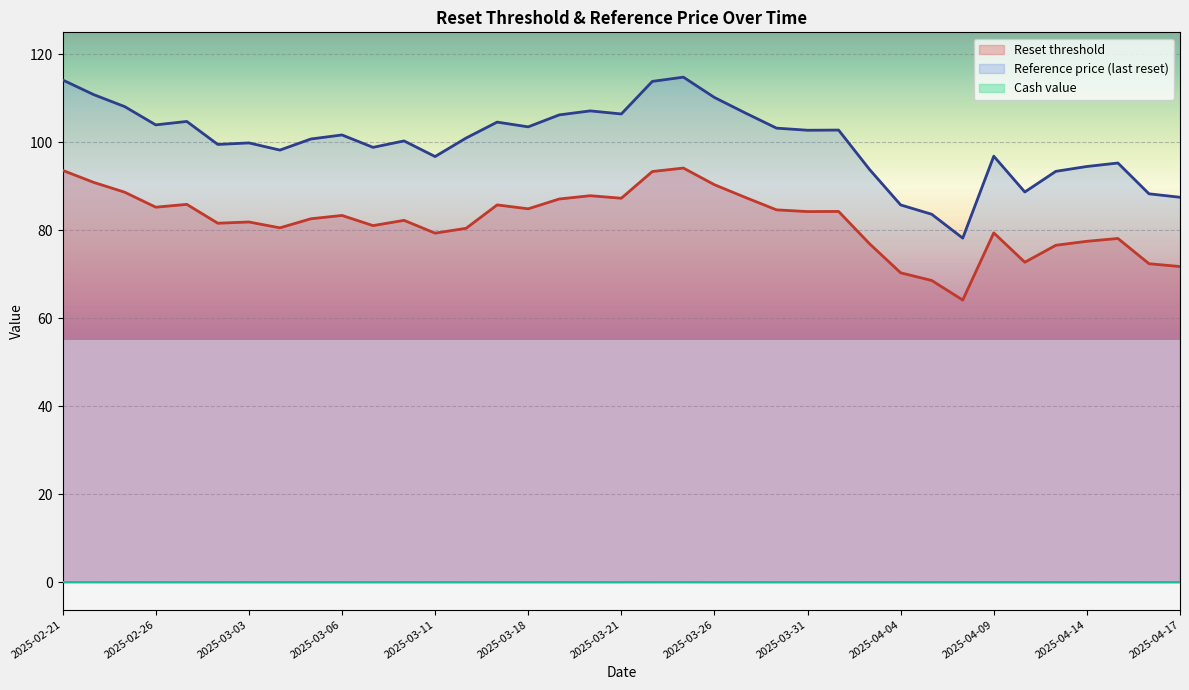

Which series has the largest range (max minus min)?

Reference price (last reset)